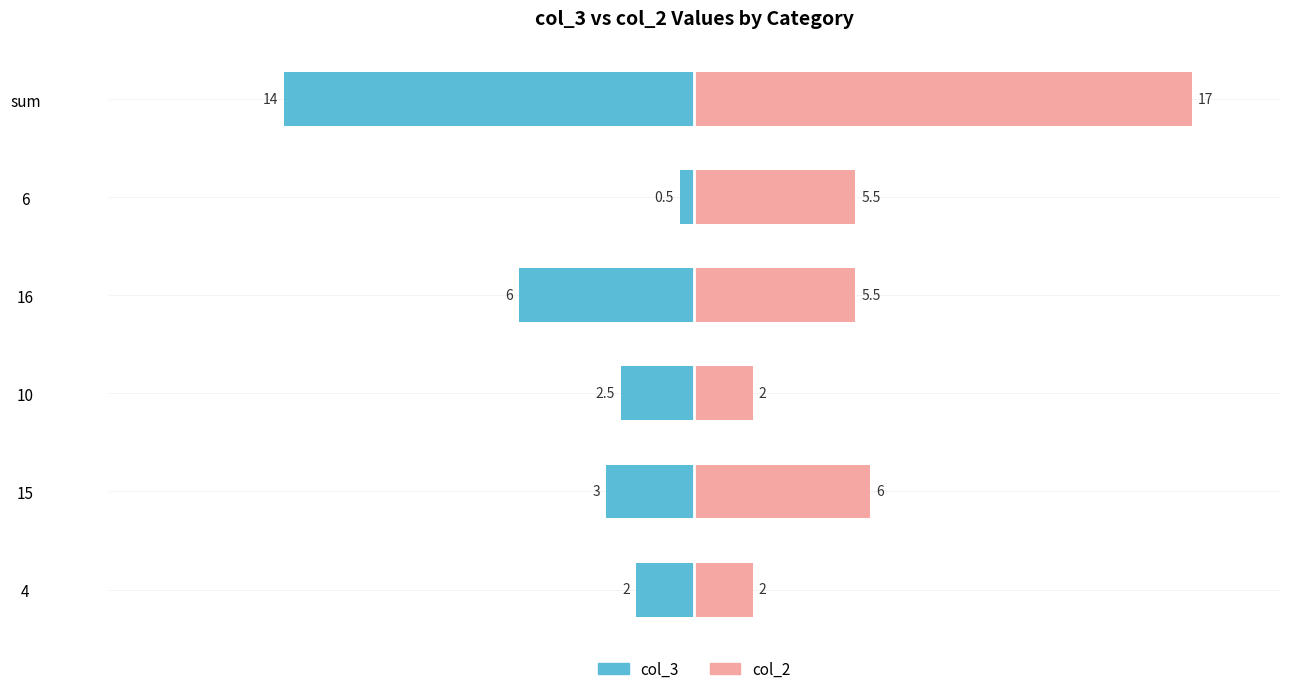

True or false: col_2 has a value of 6.0 at −15.

True